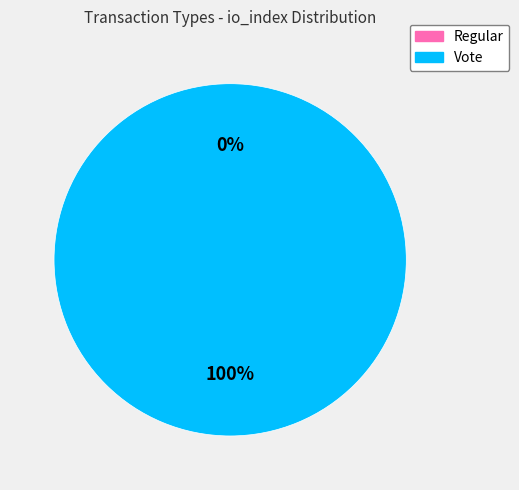

To the nearest percent, what is the average slice percentage?

50%